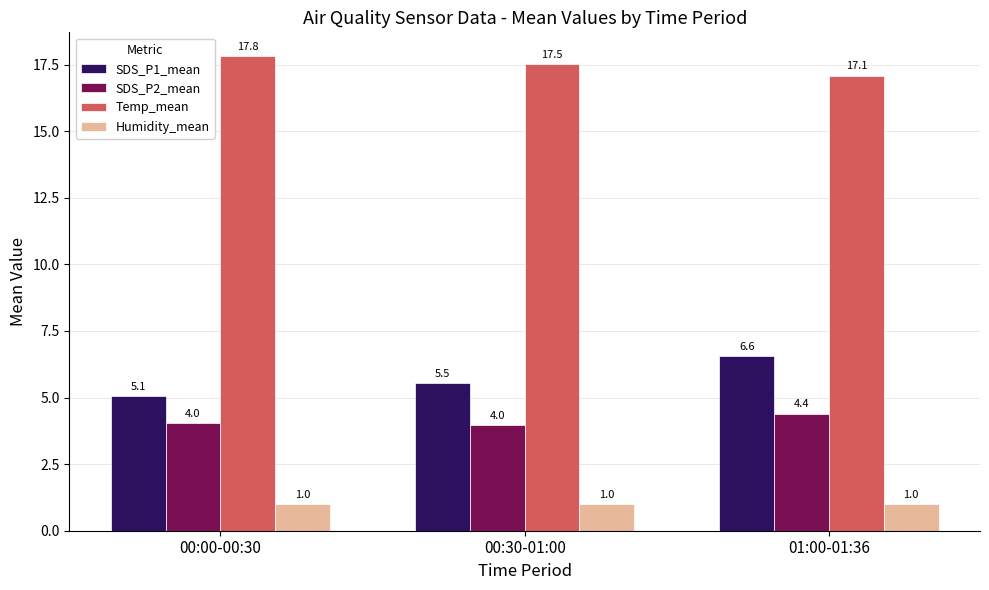

Is it true that SDS_P2_mean equals 4.0 at 00:30-01:00?

True